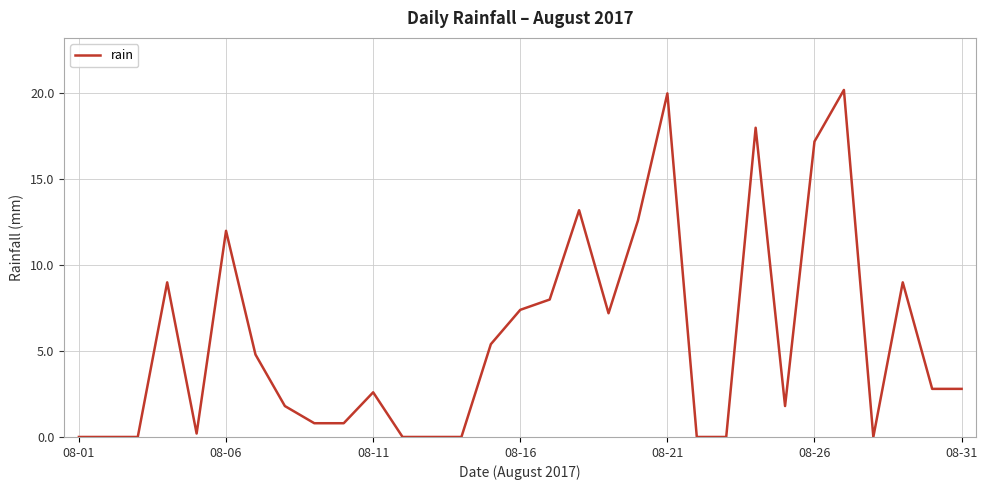

Is this an area chart (filled region under the line)?

No